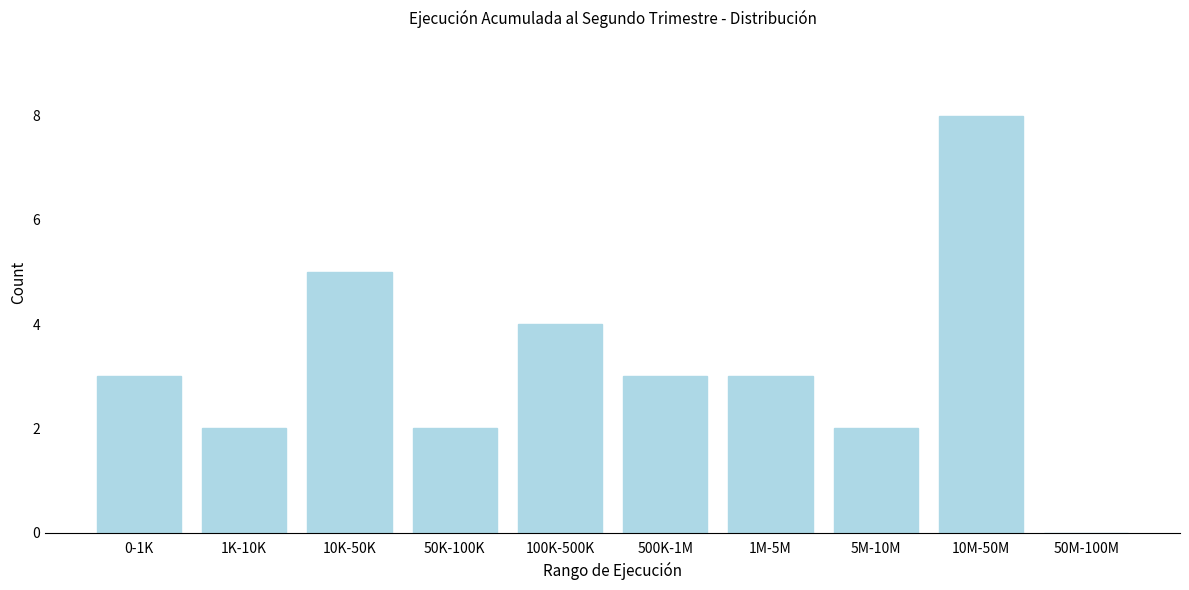

Reading right to left, transcribe all the data shown in this chart.

50M-100M=0	10M-50M=8	5M-10M=2	1M-5M=3	500K-1M=3	100K-500K=4	50K-100K=2	10K-50K=5	1K-10K=2	0-1K=3